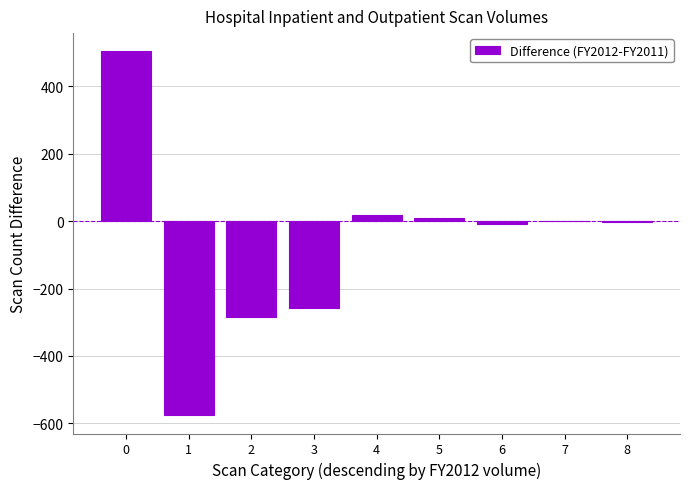

Count the number of data series in this chart.

1